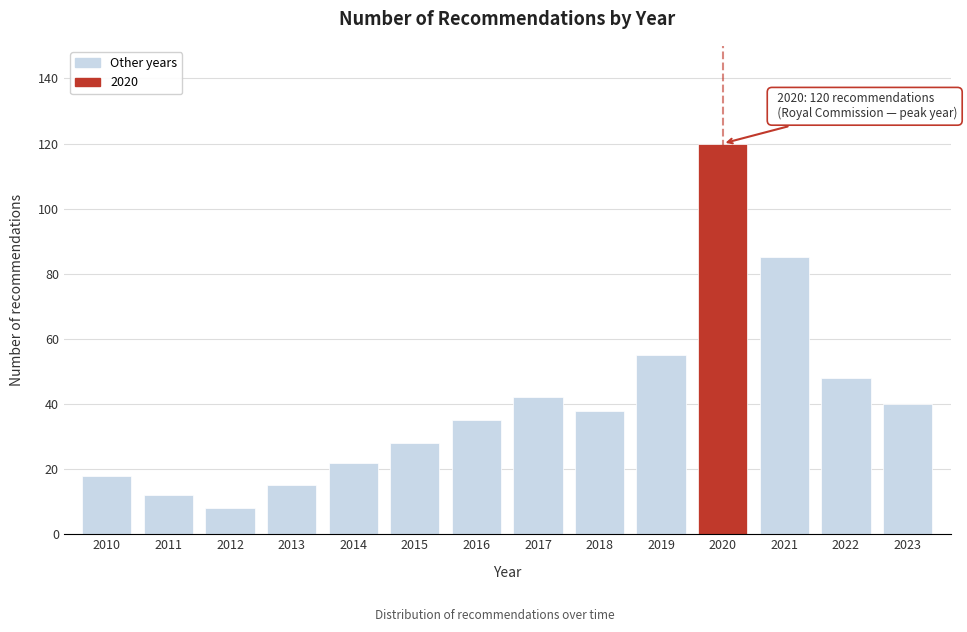

Reading left to right, extract all data points from this chart.

2010=18	2011=12	2012=8	2013=15	2014=22	2015=28	2016=35	2017=42	2018=38	2019=55	2020=120	2021=85	2022=48	2023=40